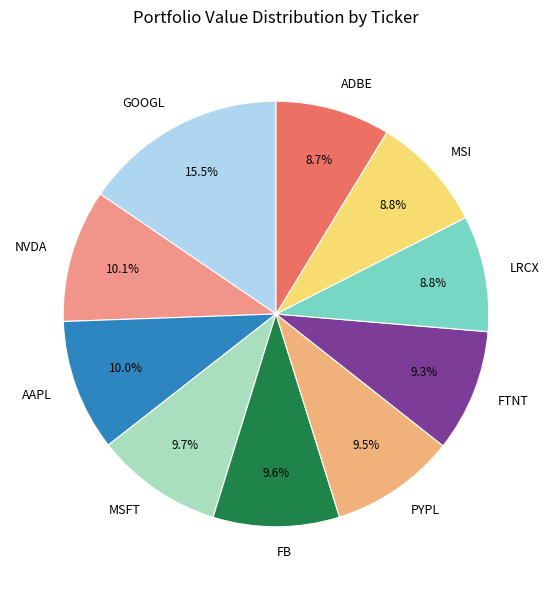

Approximately how many times larger is the value at ADBE compared to FTNT?

0.9